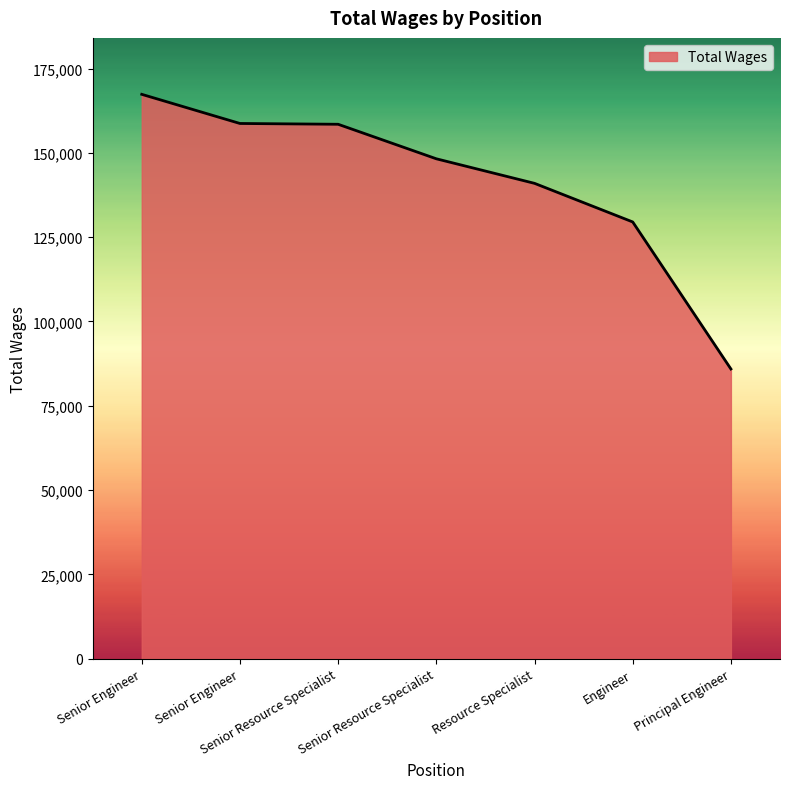

Which category has the lowest value across all series?

Principal Engineer